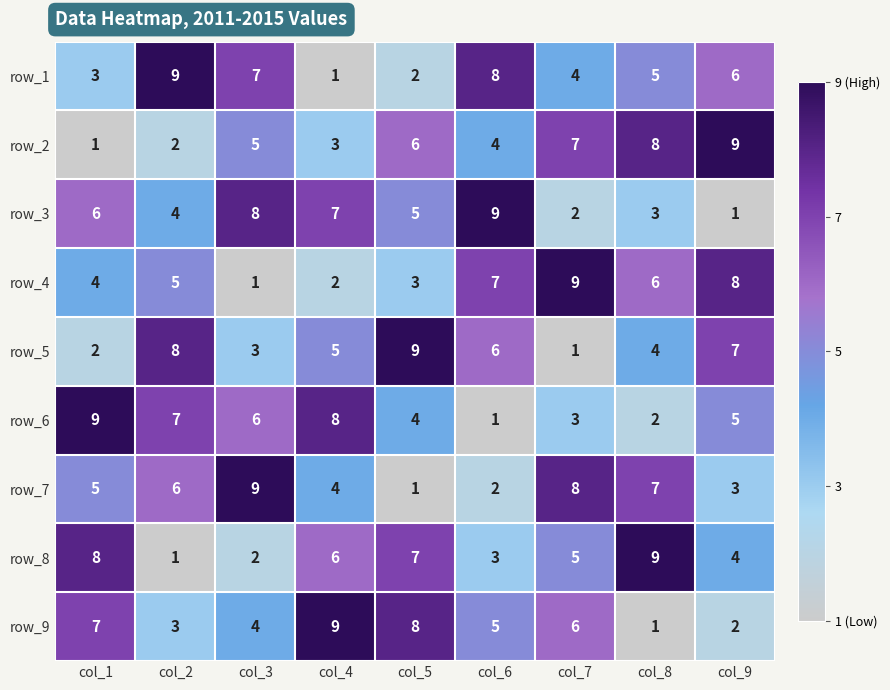

Rank the series at col_2 from lowest to highest value.

row_8, row_2, row_9, row_3, row_4, row_7, row_6, row_5, row_1